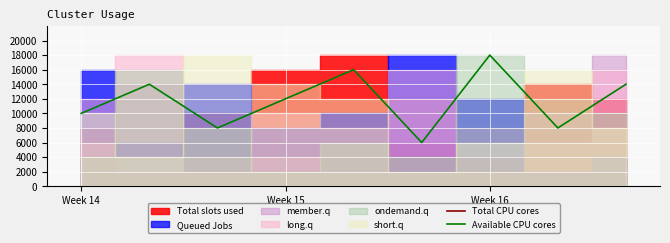

The value of Available CPU cores at Week 16 is 18000. True or false?

True